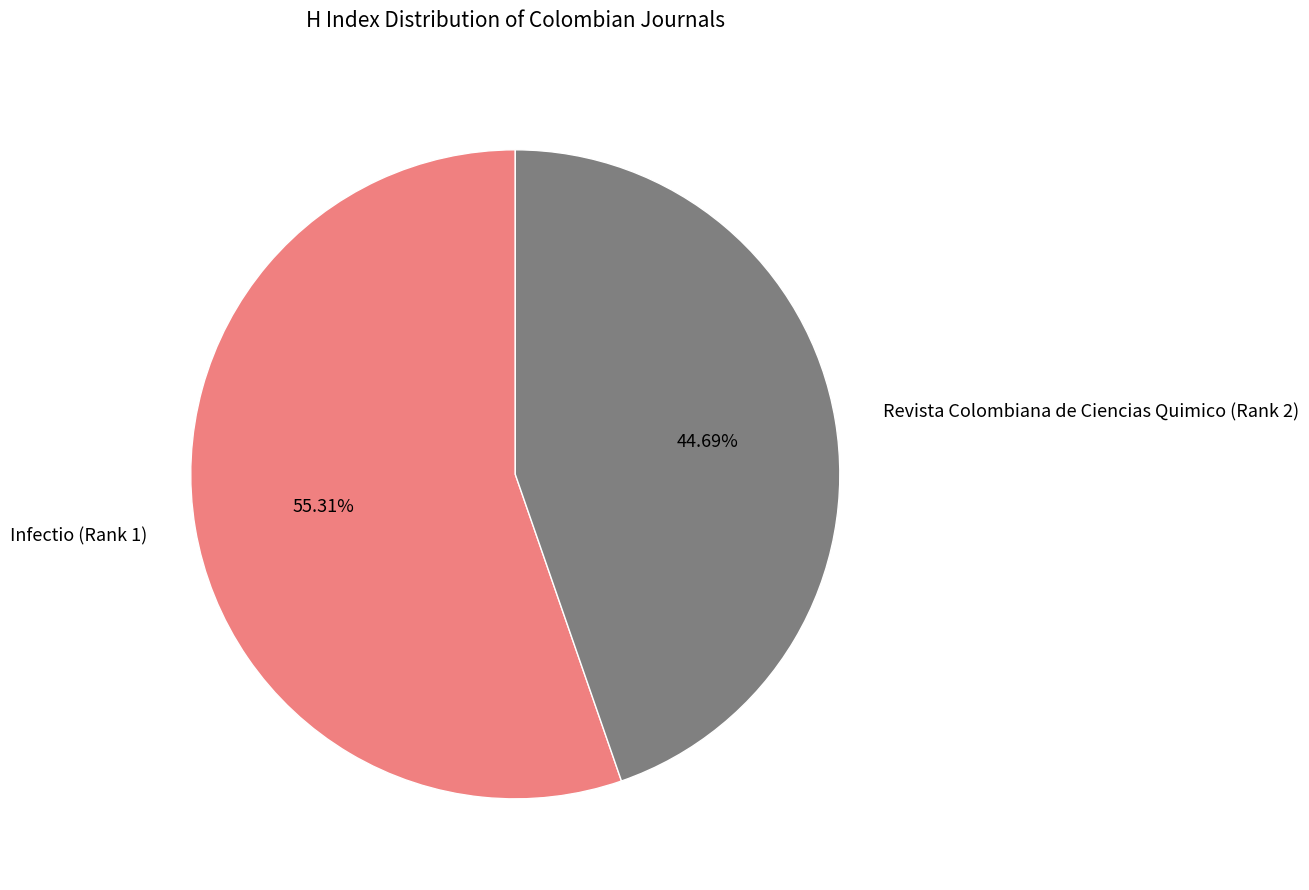

Is there a majority slice in this chart?

Yes